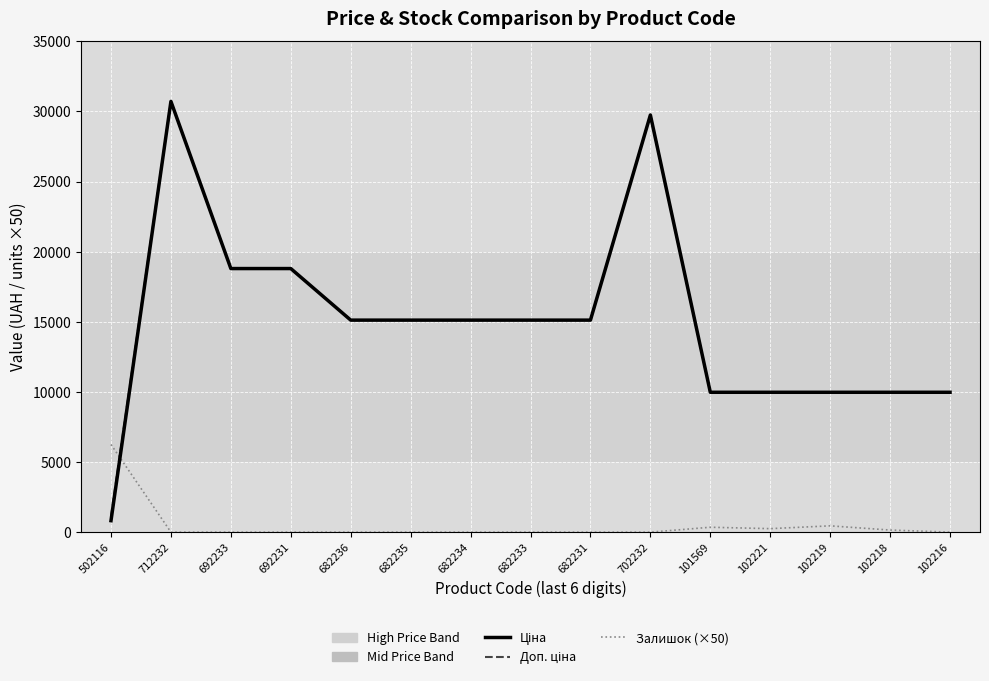

What is the total value across all series at 702232?

59494.5